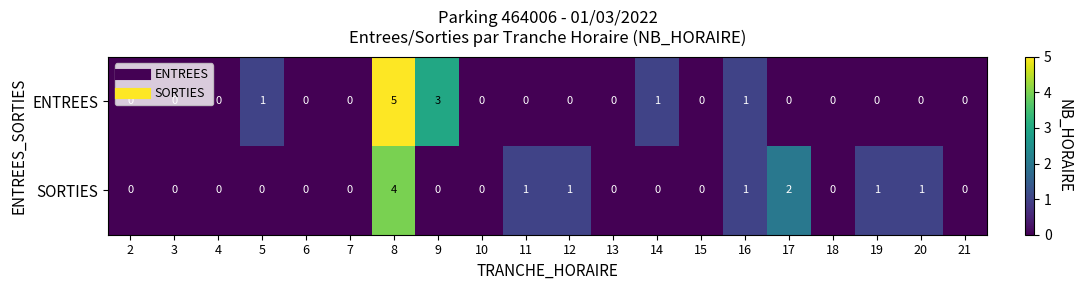

Which series has the widest spread of values?

ENTREES